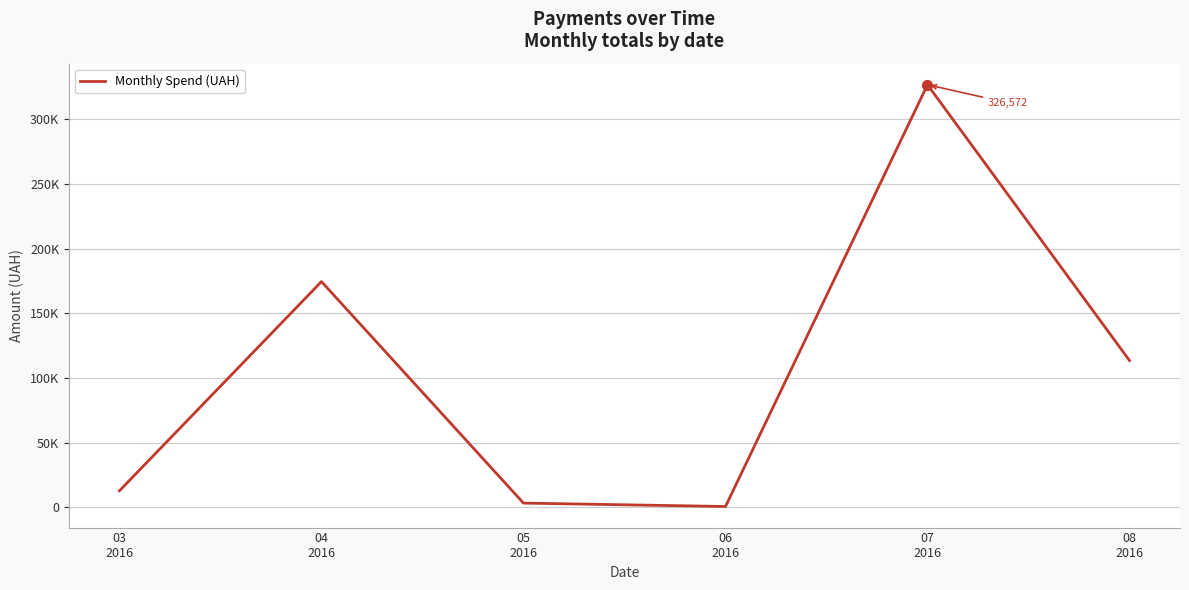

Approximately how many times larger is the value at 04
2016 compared to 03
2016?

13.7